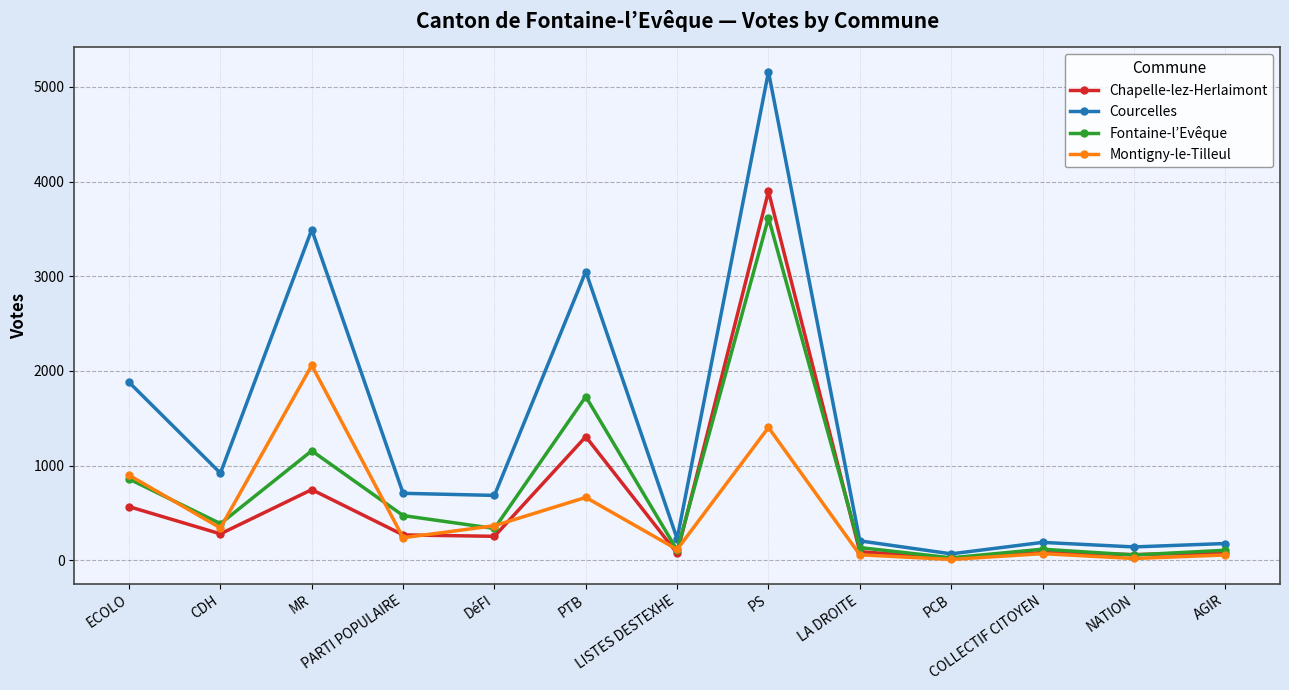

Count the number of data series in this chart.

4